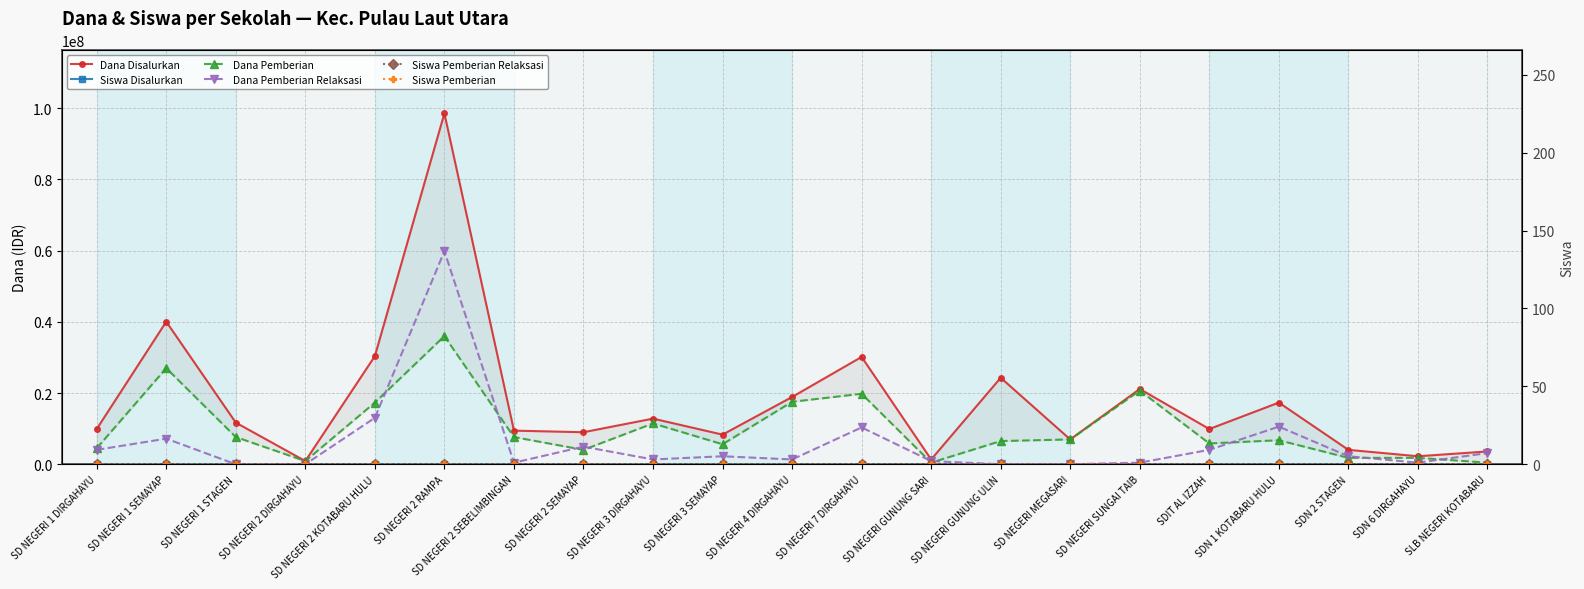

What is the difference between the Siswa Pemberian Relaksasi values at SD NEGERI 3 SEMAYAP and SD NEGERI 4 DIRGAHAYU?

2